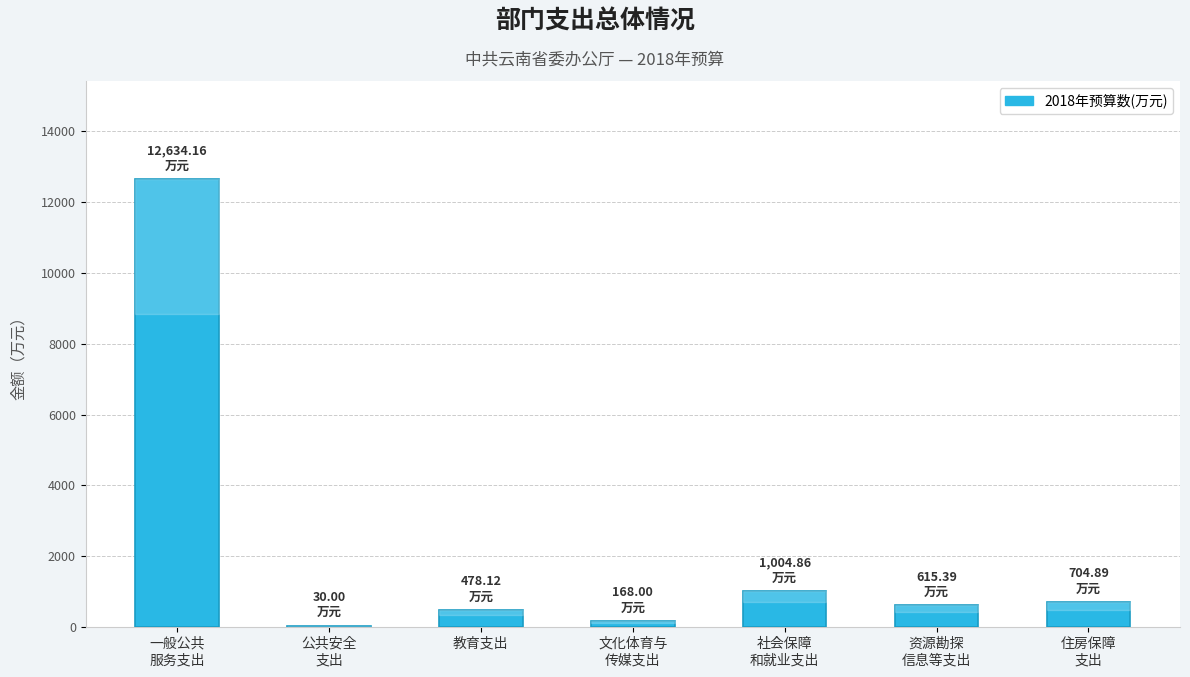

Which label corresponds to the largest value in the chart?

一般公共
服务支出